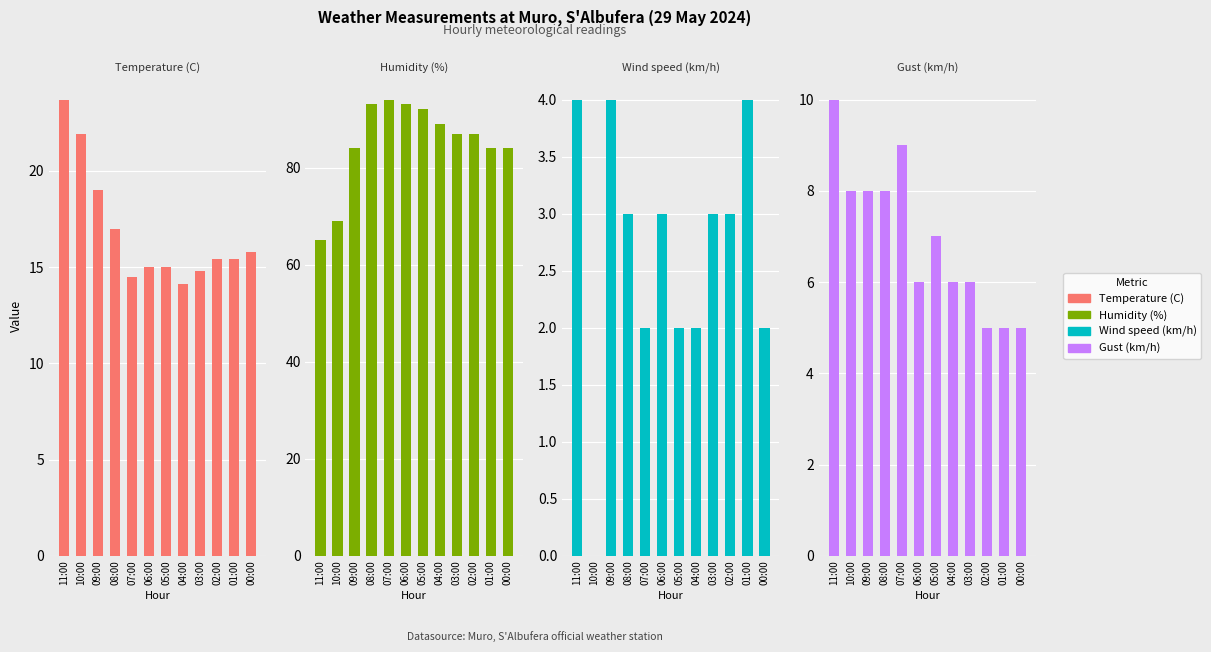

At which category is the sum across all series the highest?

08:00